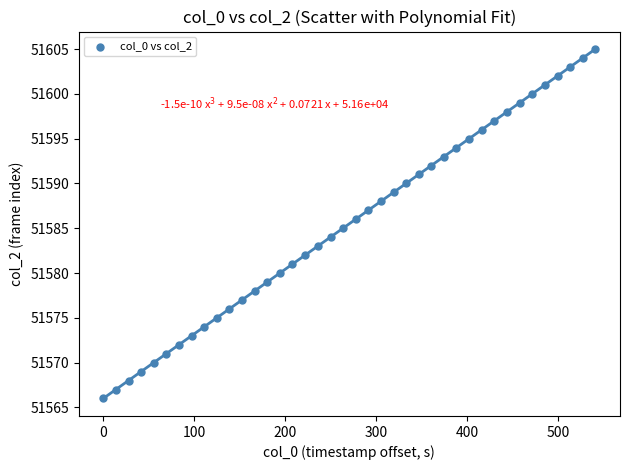

What is the range of Y values (max minus min)?

39